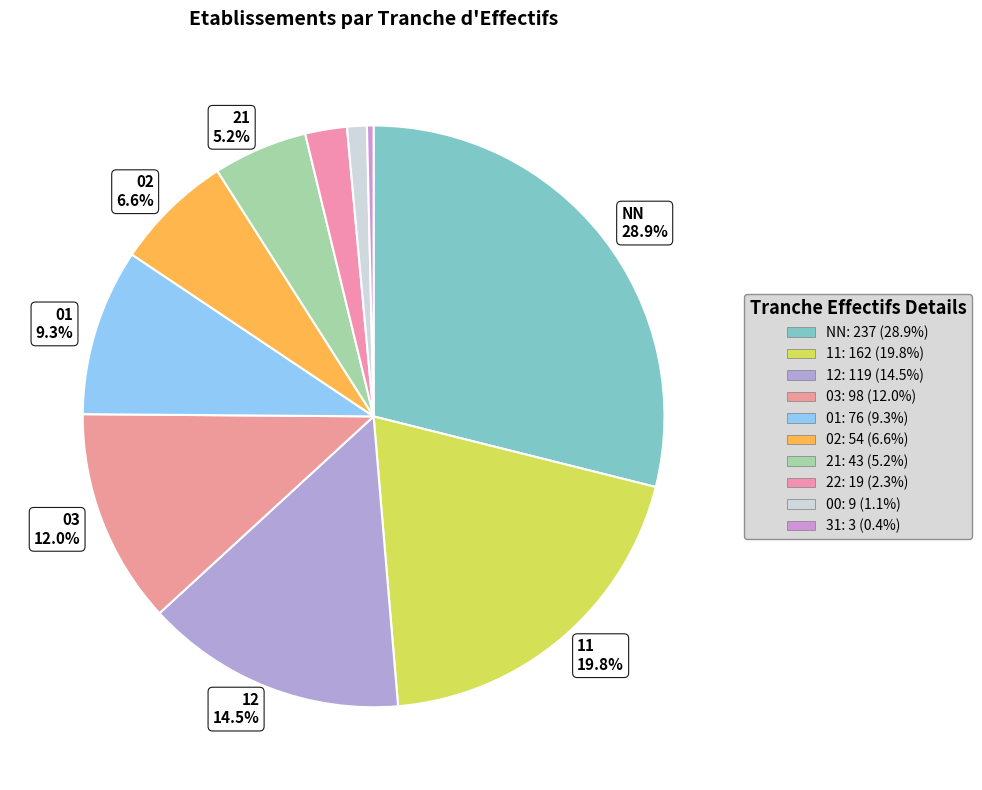

Count the number of slices in the pie.

10